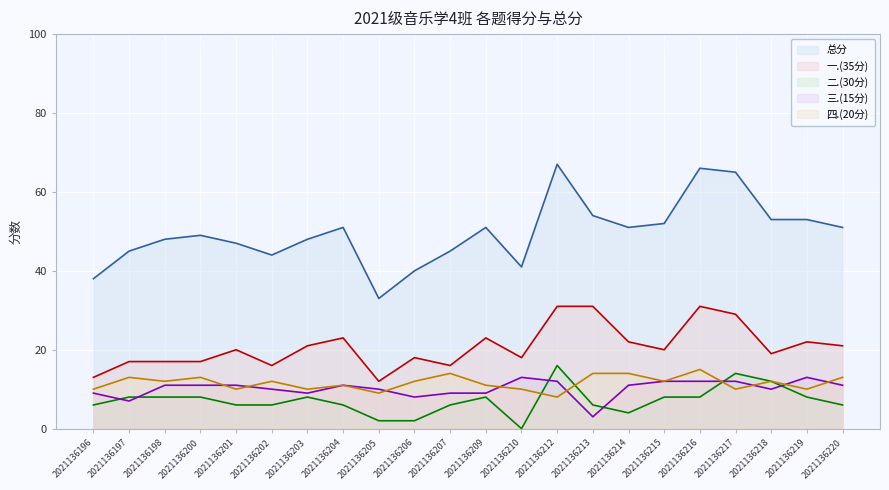

Reading left to right, transcribe all the data shown in this chart.

总分: 38	45	48	49	47	44	48	51	33	40	45	51	41	67	54	51	52	66	65	53	53	51
一.(35分): 13	17	17	17	20	16	21	23	12	18	16	23	18	31	31	22	20	31	29	19	22	21
二.(30分): 6	8	8	8	6	6	8	6	2	2	6	8	0	16	6	4	8	8	14	12	8	6
三.(15分): 9	7	11	11	11	10	9	11	10	8	9	9	13	12	3	11	12	12	12	10	13	11
四.(20分): 10	13	12	13	10	12	10	11	9	12	14	11	10	8	14	14	12	15	10	12	10	13